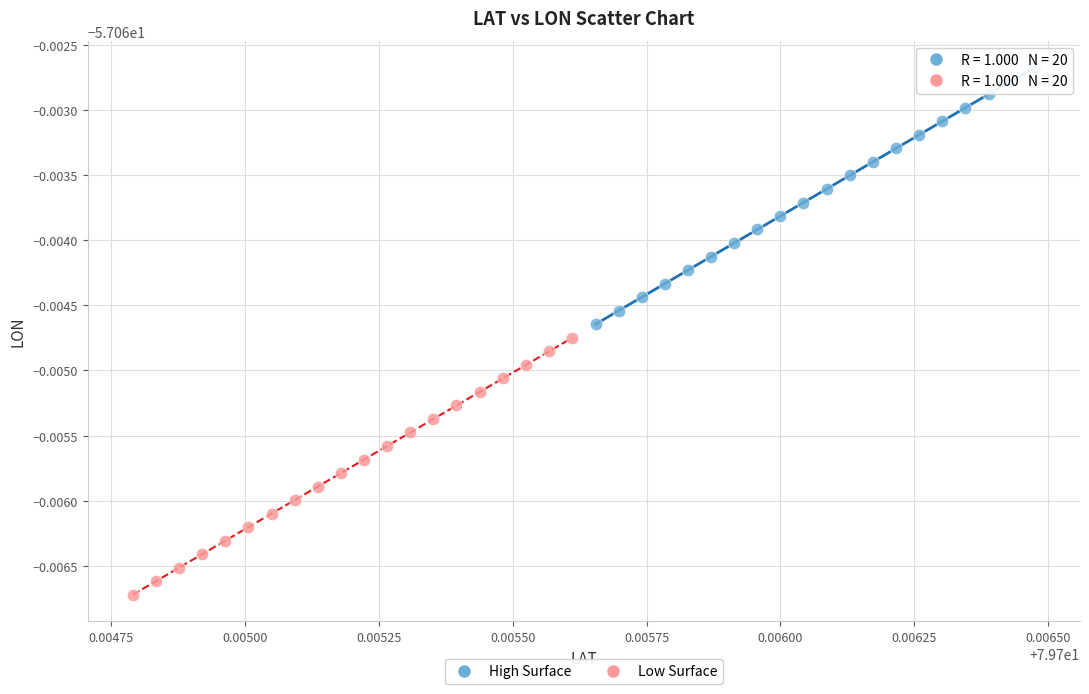

Which series reaches the minimum Y coordinate?

Low Surface